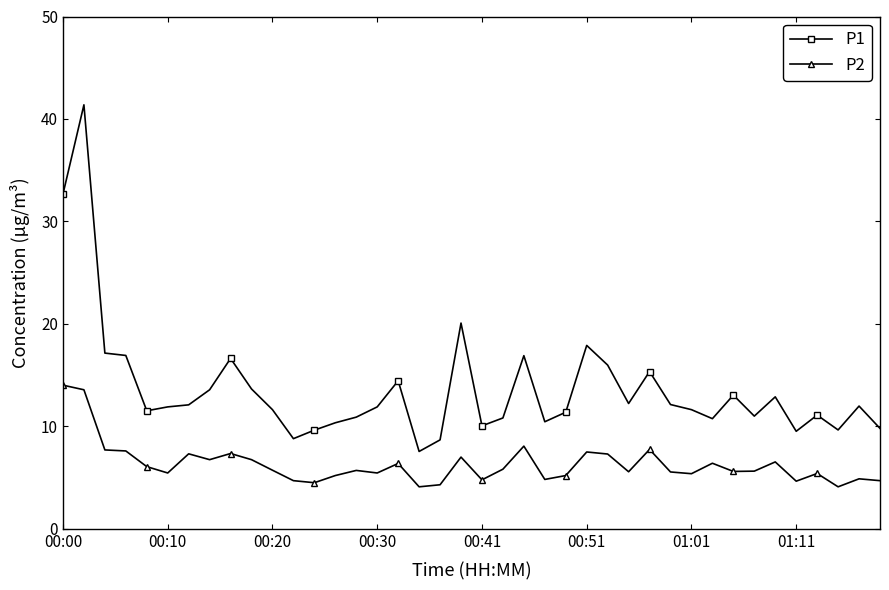

How many series are shown in this chart?

2